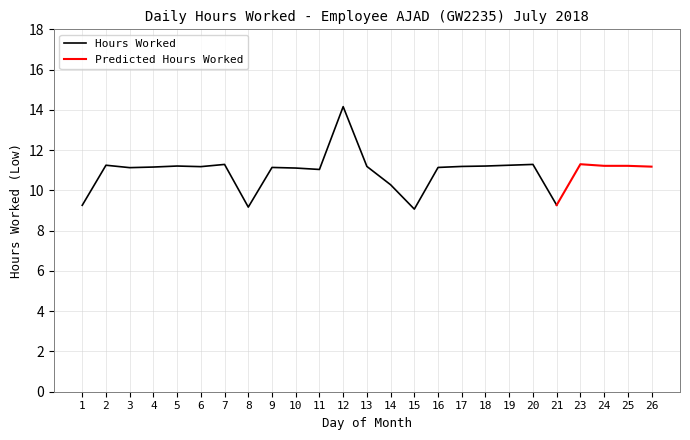

True or false: there are more than 0 points higher than both neighbors.

True